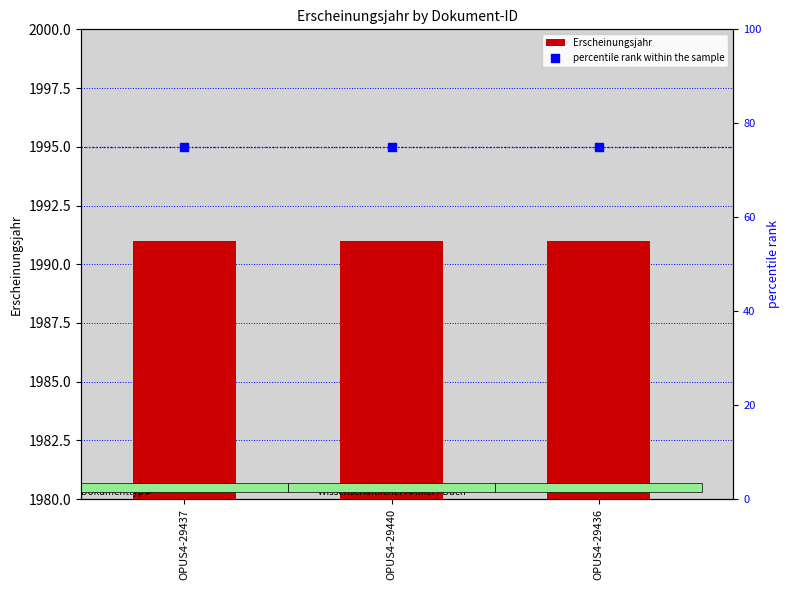

At how many categories does at least one series exceed 1475?

3